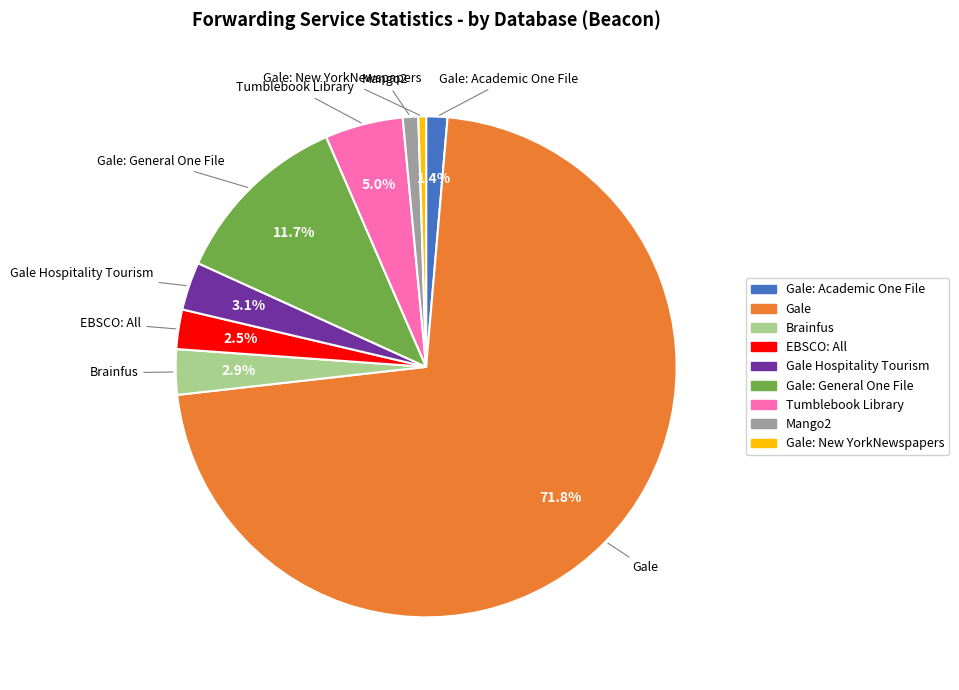

Is there any slice that represents more than half of the pie?

Yes